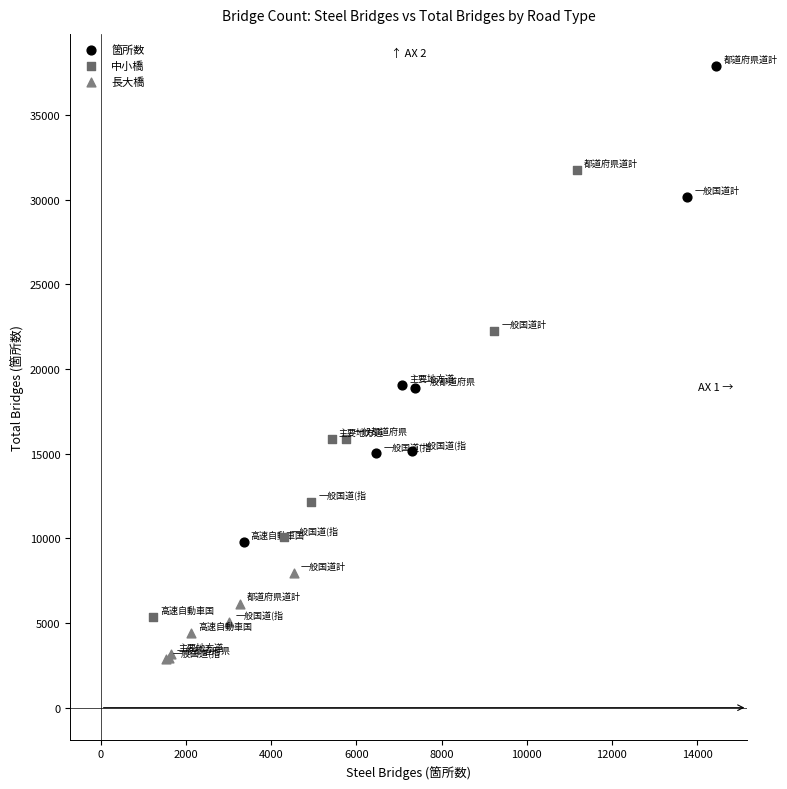

Which series reaches the minimum Y coordinate?

長大橋